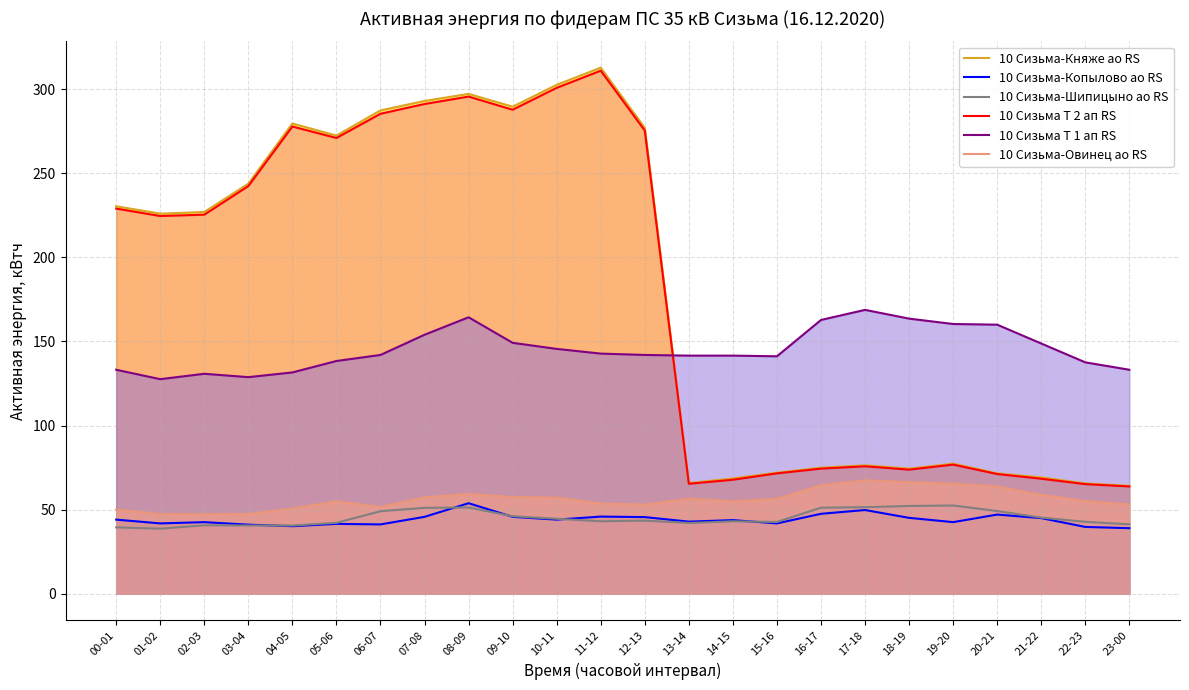

Between 20-21 and 15-16, which is larger?

15-16